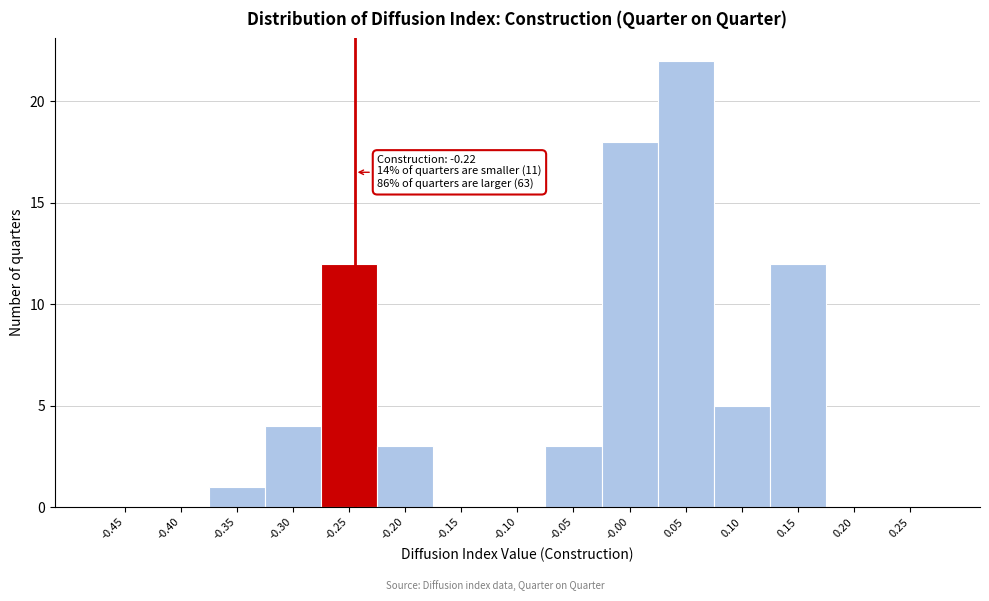

Reading left to right, extract all data points from this chart.

-0.45=0	-0.40=0	-0.35=1	-0.30=4	-0.25=12	-0.20=3	-0.15=0	-0.10=0	-0.05=3	-0.00=18	0.05=22	0.10=5	0.15=12	0.20=0	0.25=0